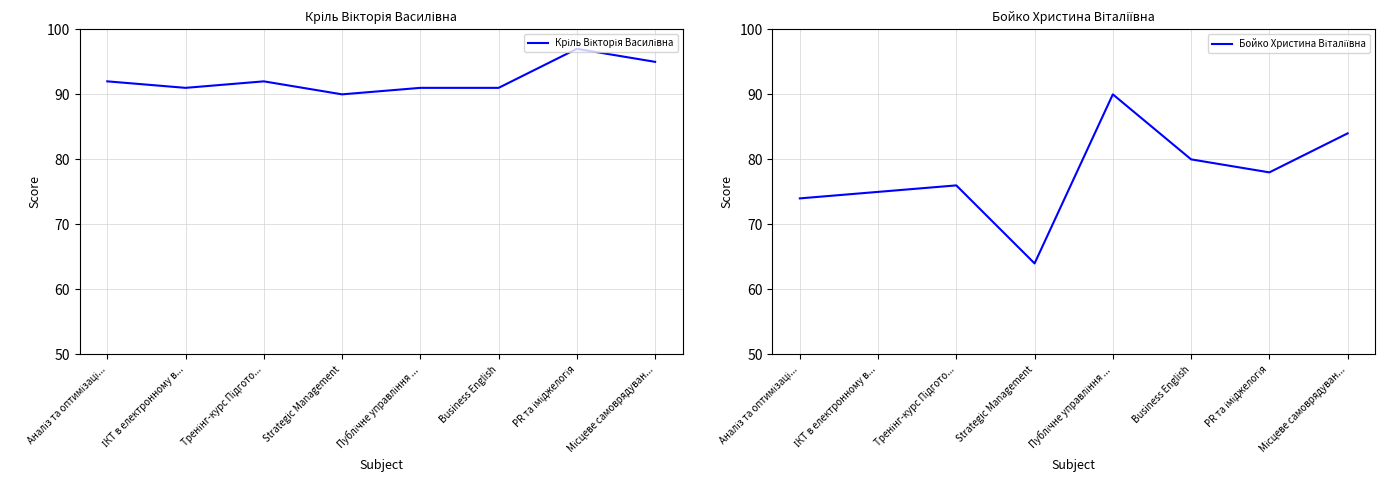

How many interior local valleys does the Кріль Вікторія Василівна series have?

2